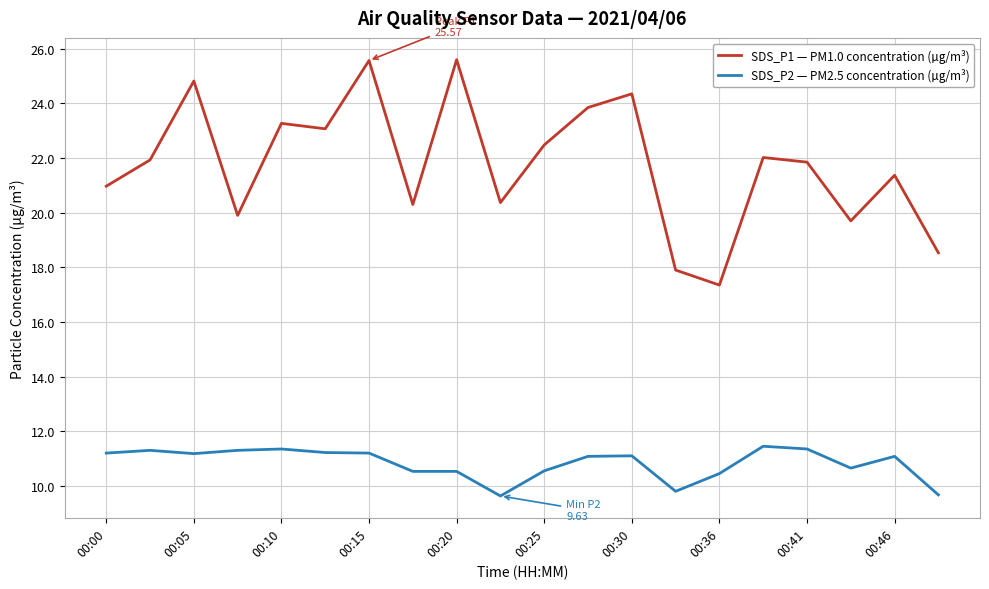

List the series in order of their peak value, lowest first.

SDS_P2 — PM2.5 concentration (µg/m³), SDS_P1 — PM1.0 concentration (µg/m³)